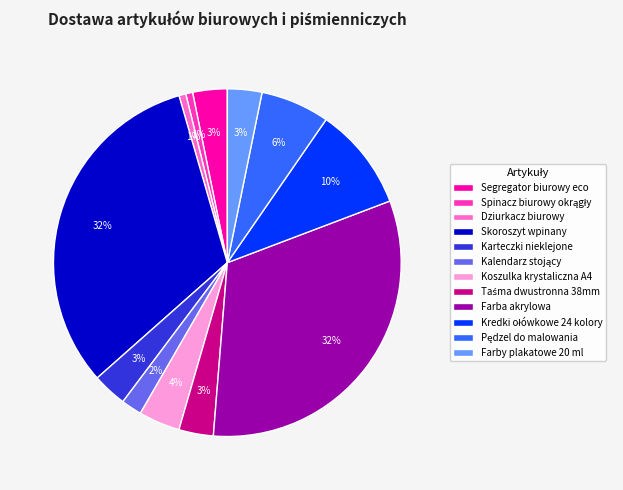

To the nearest percent, what is the average slice percentage?

8%